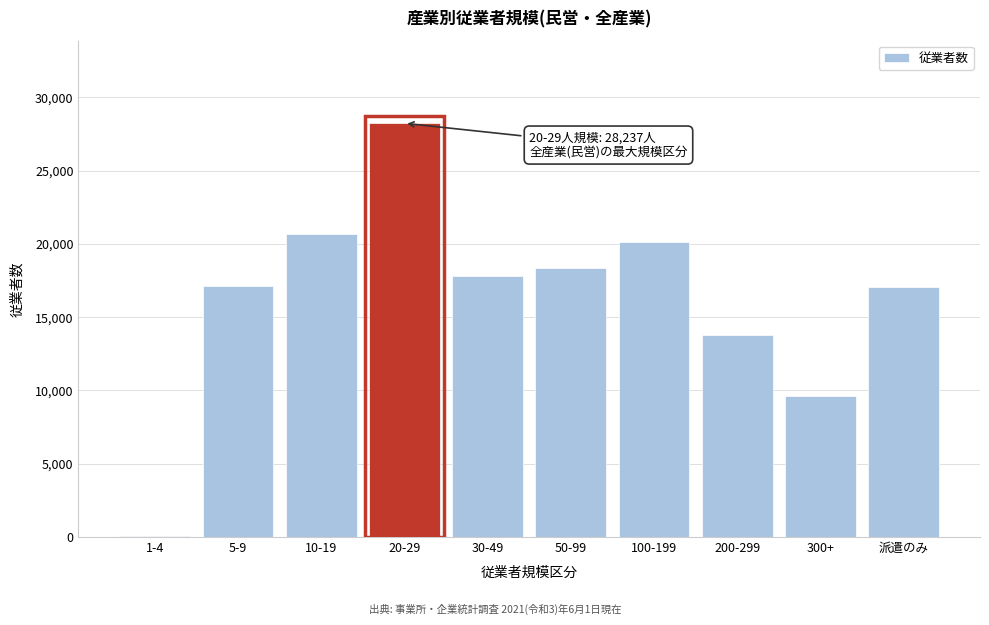

What is the change in value from 10-19 to 20-29?

+7550